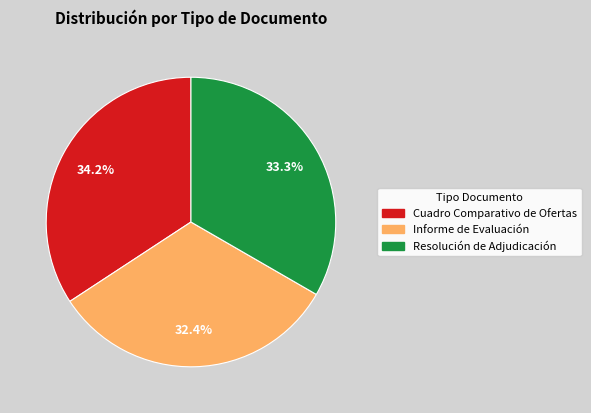

How many segments does this pie chart have?

3